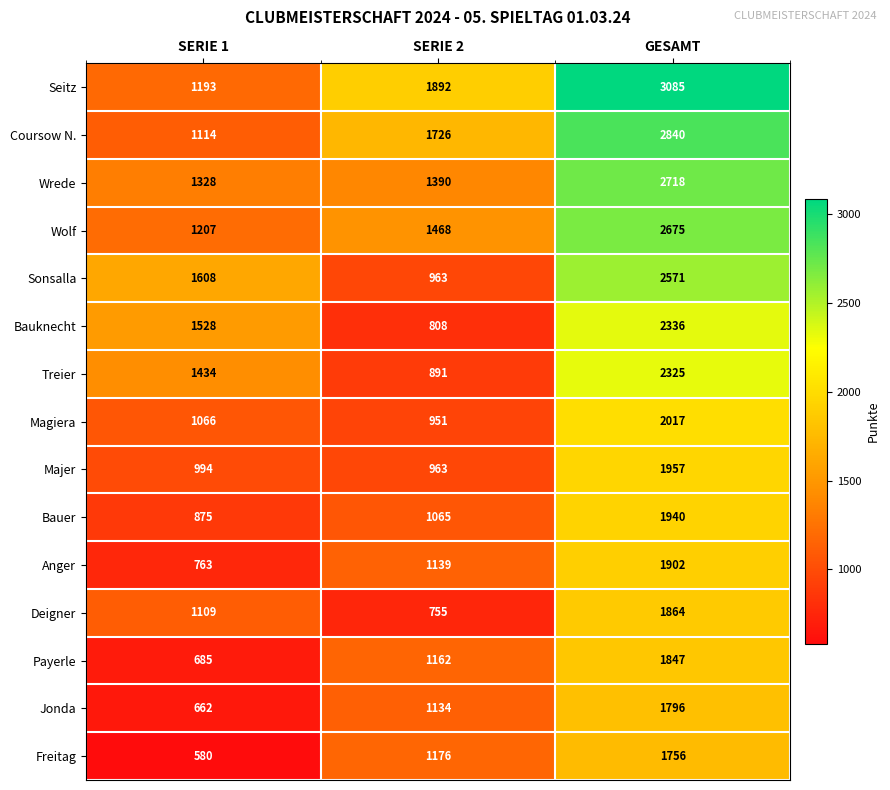

What is the minimum value shown in the chart?

580